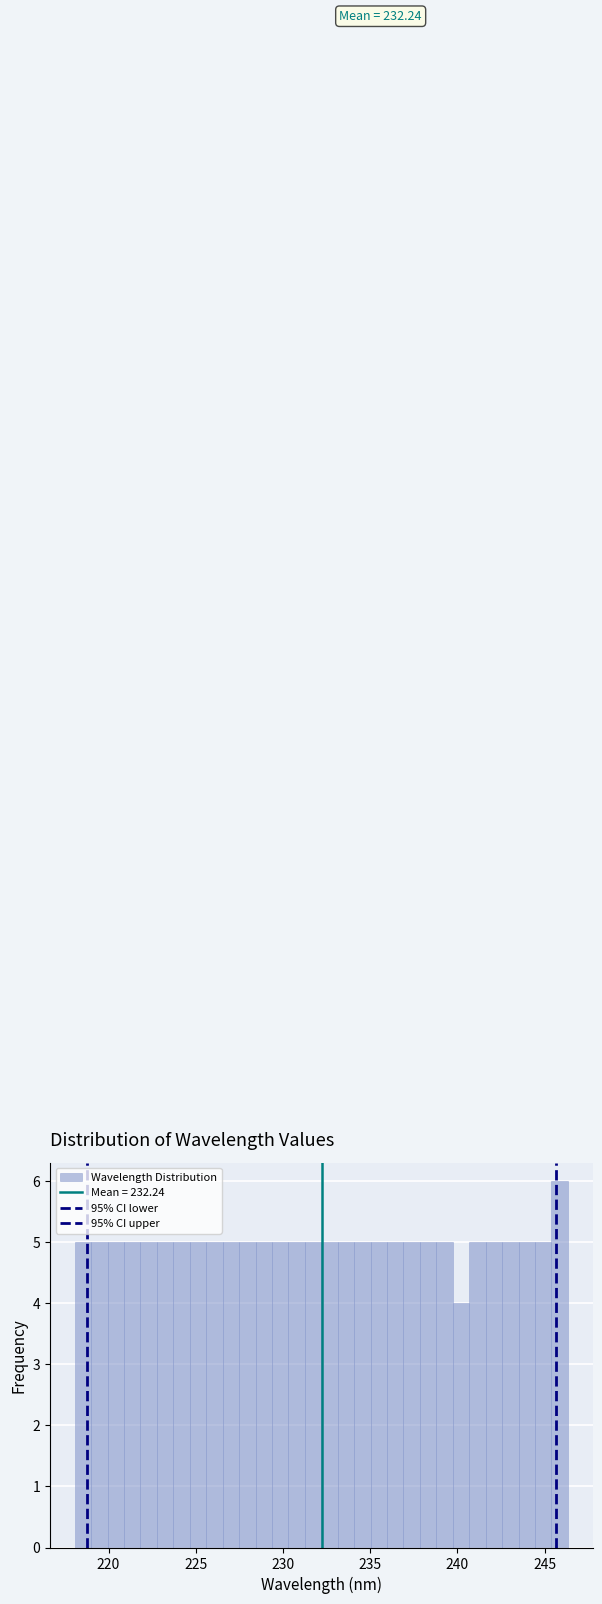

Around what value on the x-axis is the tallest bar? Give the approximate position of its centre, as read against the axis.

246.0